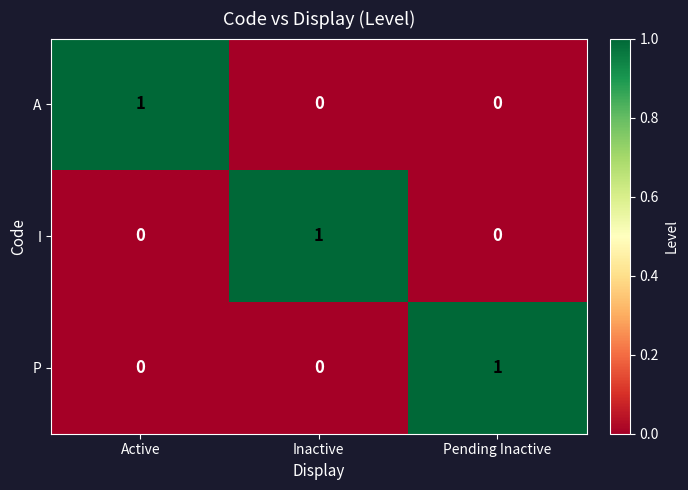

How many A values are between 0 and 1?

3